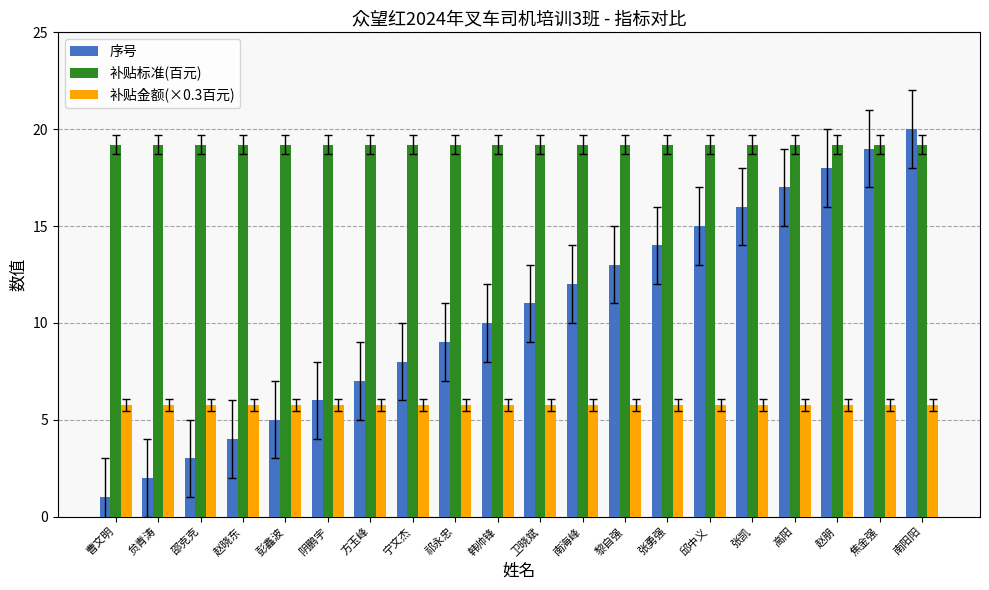

What is the value of the 补贴金额(×0.3百元) bar at the 14th from the left?

5.8